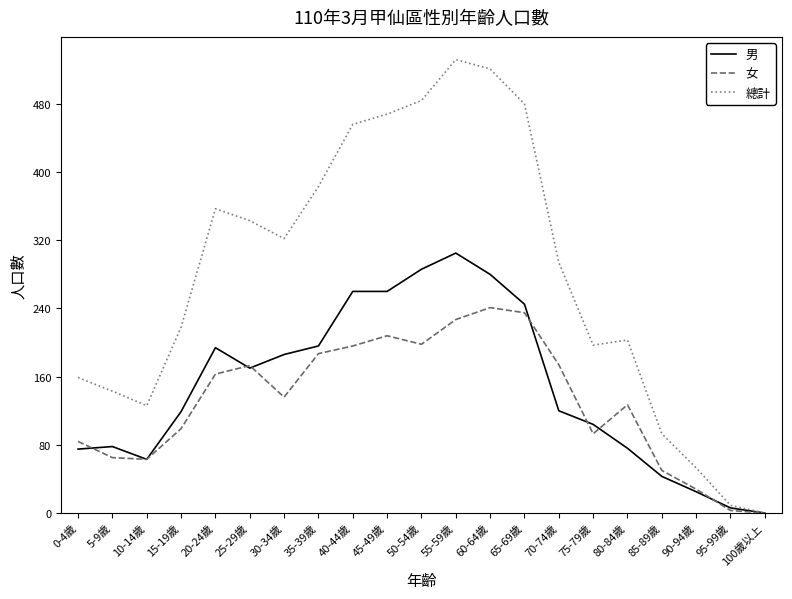

The value of 男 at 40-44歲 is 463. True or false?

False